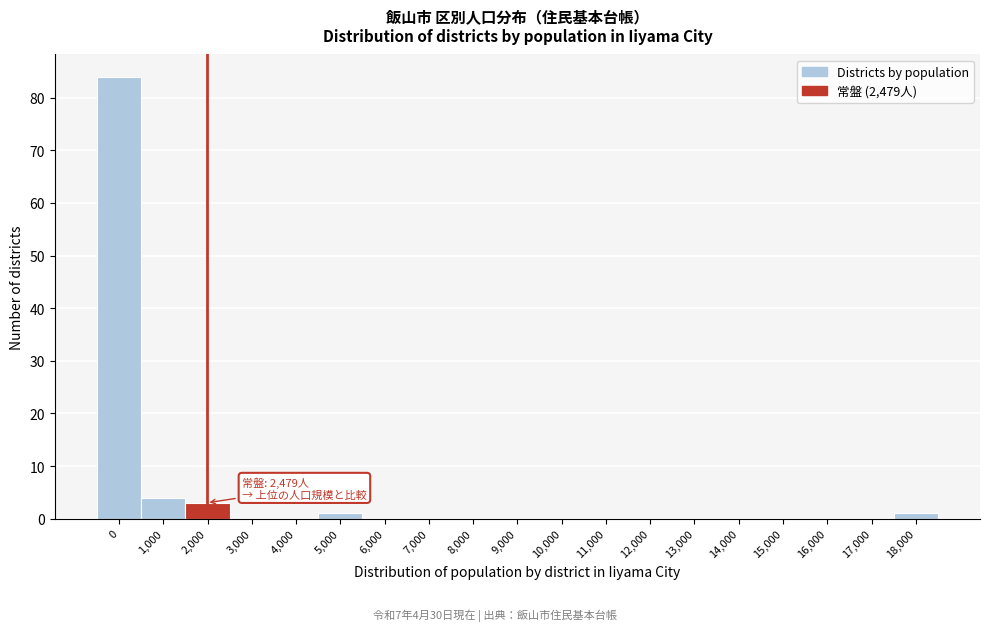

Reading right to left, what are all the values shown in this chart?

18,000=1	17,000=0	16,000=0	15,000=0	14,000=0	13,000=0	12,000=0	11,000=0	10,000=0	9,000=0	8,000=0	7,000=0	6,000=0	5,000=1	4,000=0	3,000=0	2,000=3	1,000=4	0=84